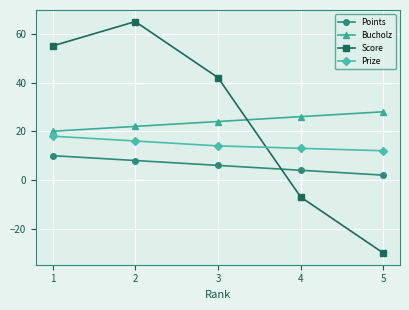

What is the maximum value for Bucholz?

28